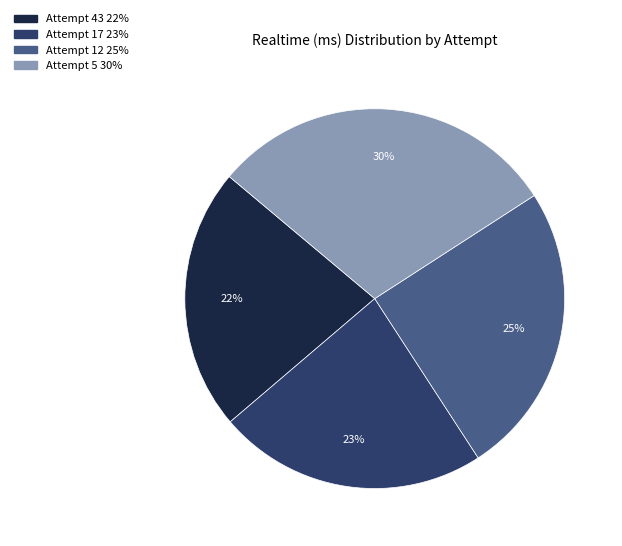

Between Attempt 12 and Attempt 5, which is larger?

Attempt 5